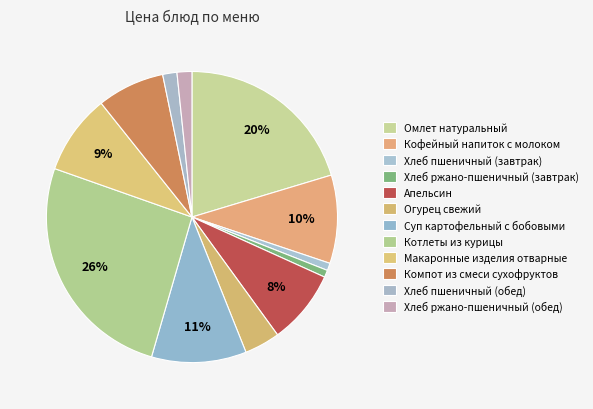

Between Хлеб ржано-пшеничный (завтрак) and Суп картофельный с бобовыми, which is larger?

Суп картофельный с бобовыми